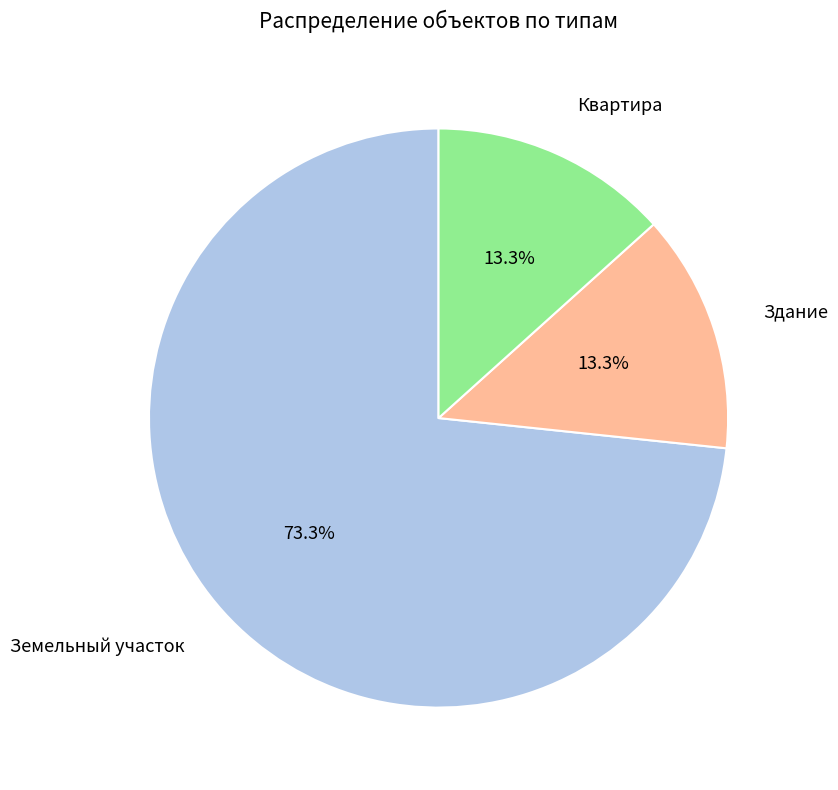

Does Здание represent more than half of the total?

No